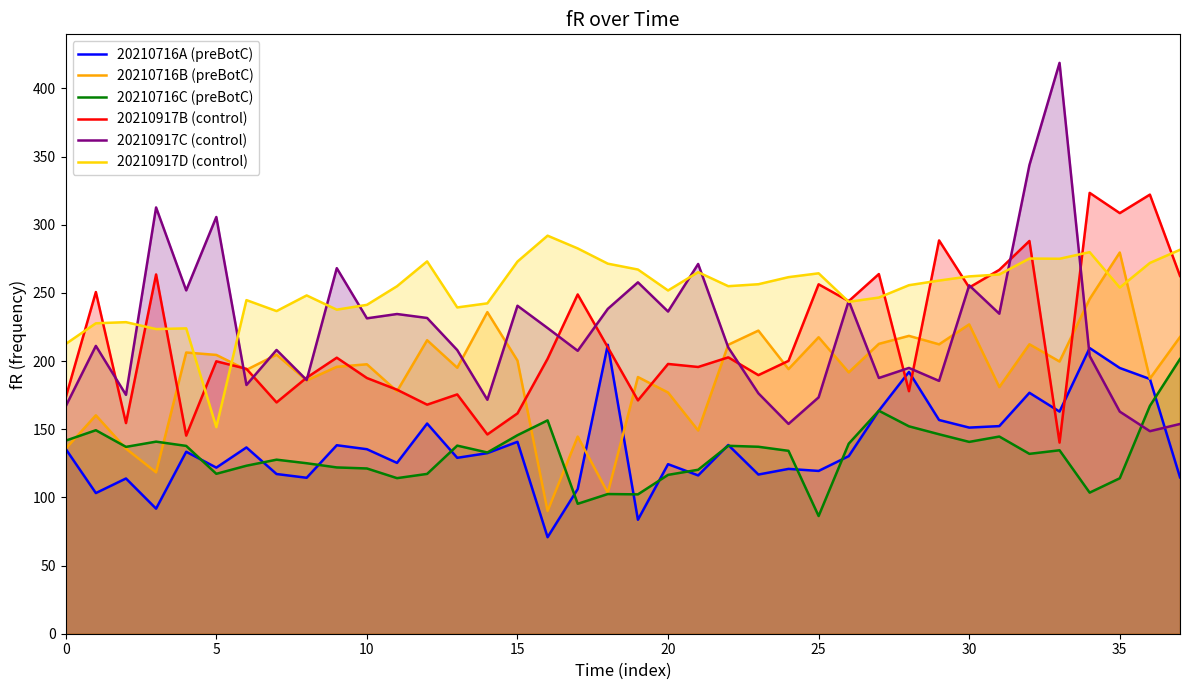

True or false: 20210716C (preBotC) and 20210917B (control) intersect in this chart.

False